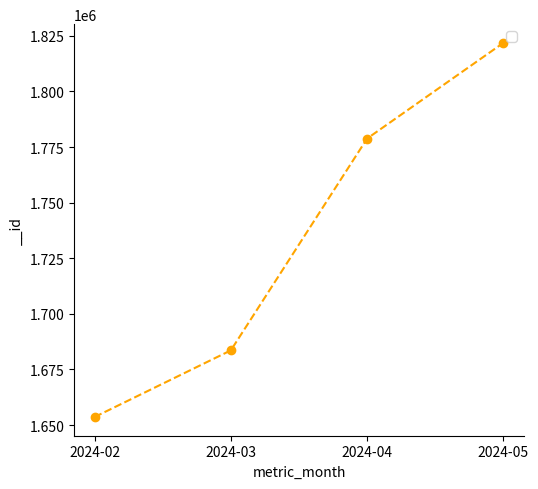

List the labels in order of value, smallest first.

2024-02, 2024-03, 2024-04, 2024-05